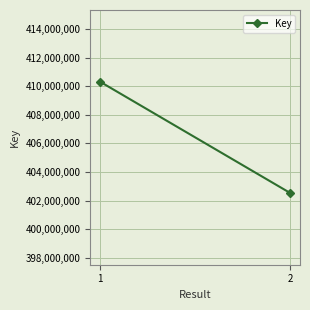

Read the value at 2, to the nearest 50.

402527600